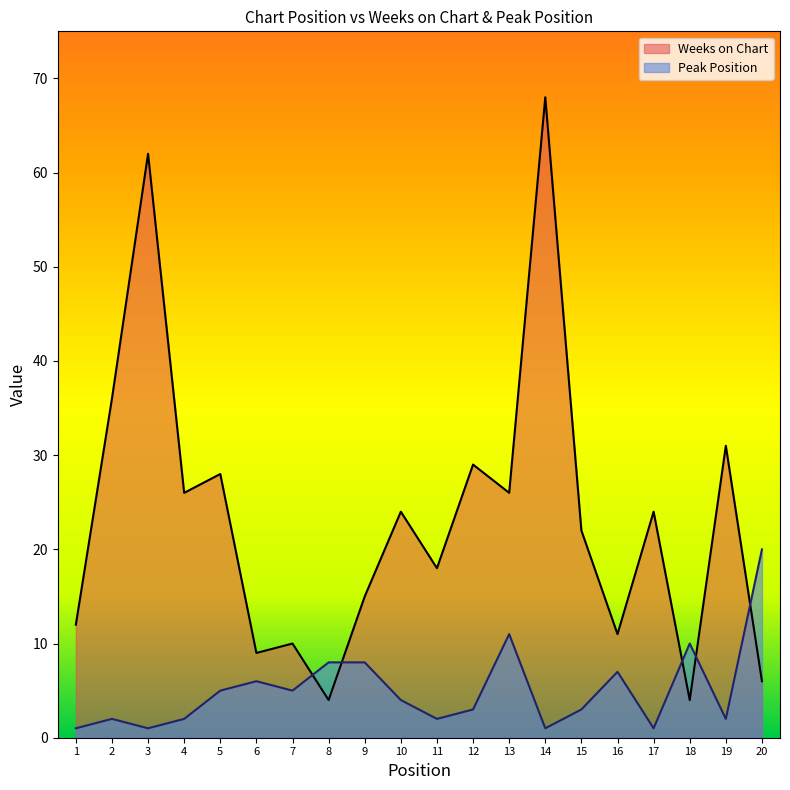

True or false: Peak Position has more than 1 interior local peaks.

True